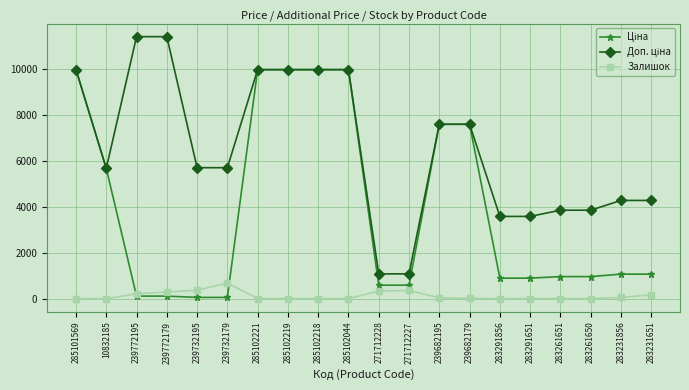

At which label does Залишок reach its peak?

239732179